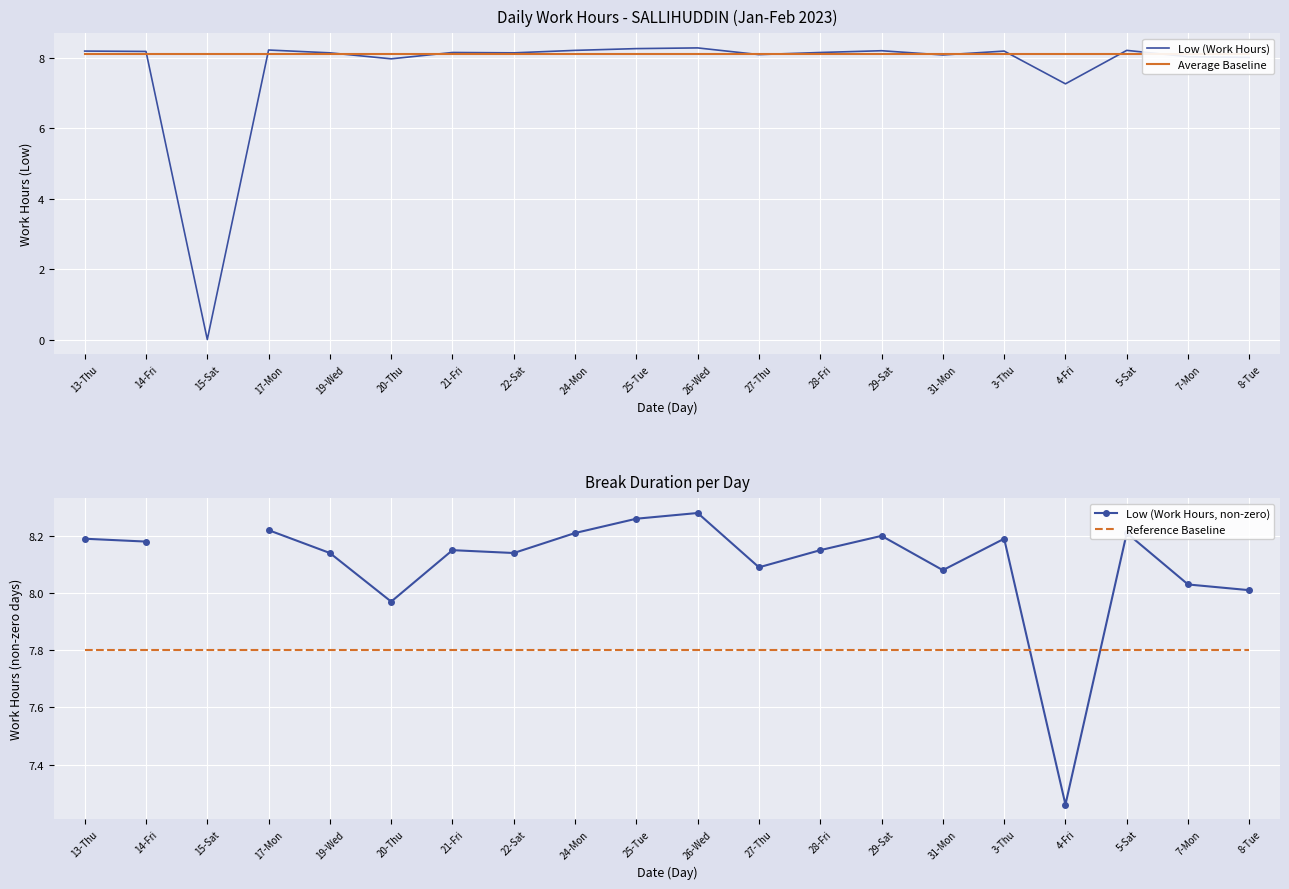

Which series has the widest spread of values?

Low (Work Hours)